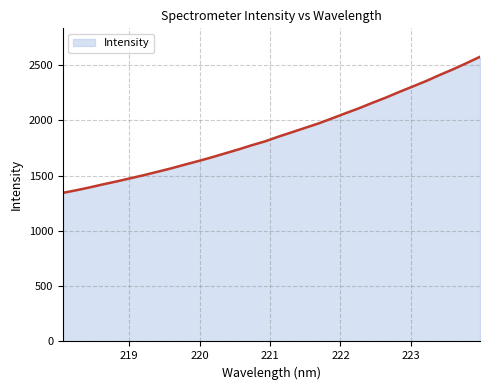

What is the smallest value displayed?

1343.2